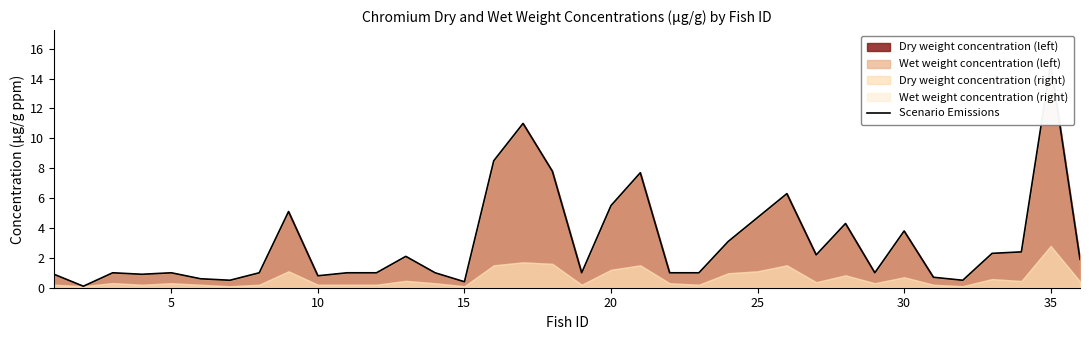

Reading left to right, list all the values displayed in this chart.

0.9	0.1	1.0	0.9	1.0	0.6	0.5	1.0	5.1	0.8	1.0	1.0	2.1	1.0	0.4	8.5	11.0	7.8	1.0	5.5	7.7	1.0	1.0	3.1	4.7	6.3	2.2	4.3	1.0	3.8	0.7	0.5	2.3	2.4	15.0	1.9